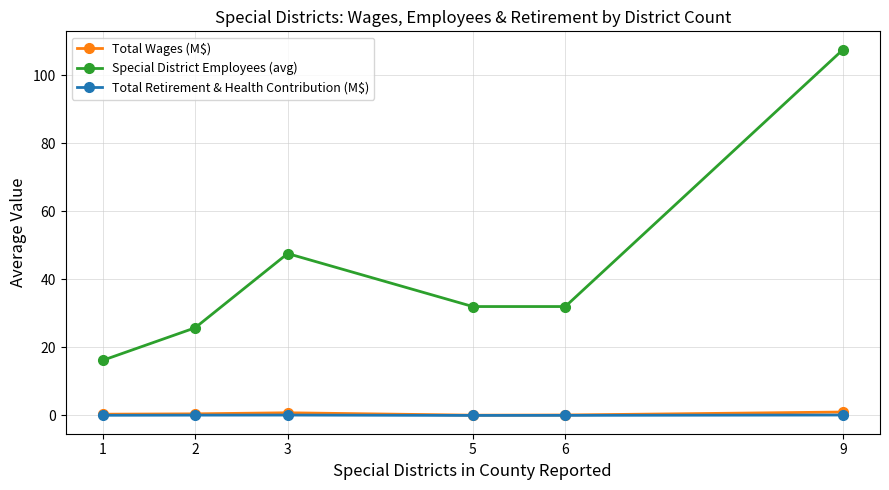

Which series has the largest range (max minus min)?

Special District Employees (avg)